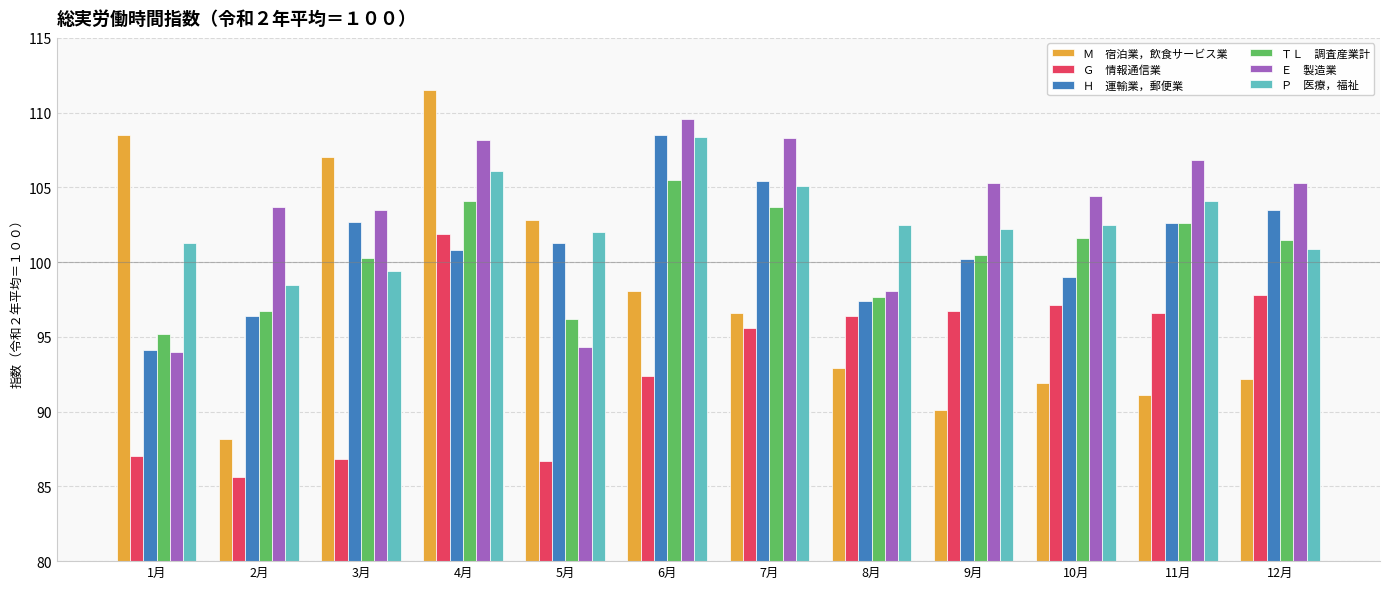

What is the total value across all series at 5月?

583.3